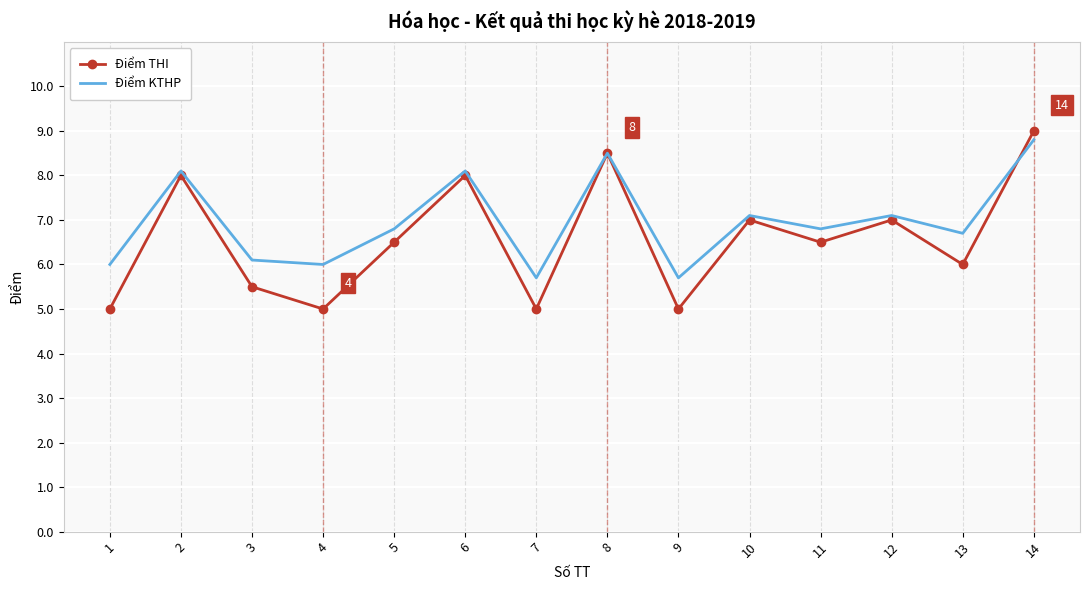

What is the difference between the maximum and minimum values in the Điểm KTHP series?

3.1